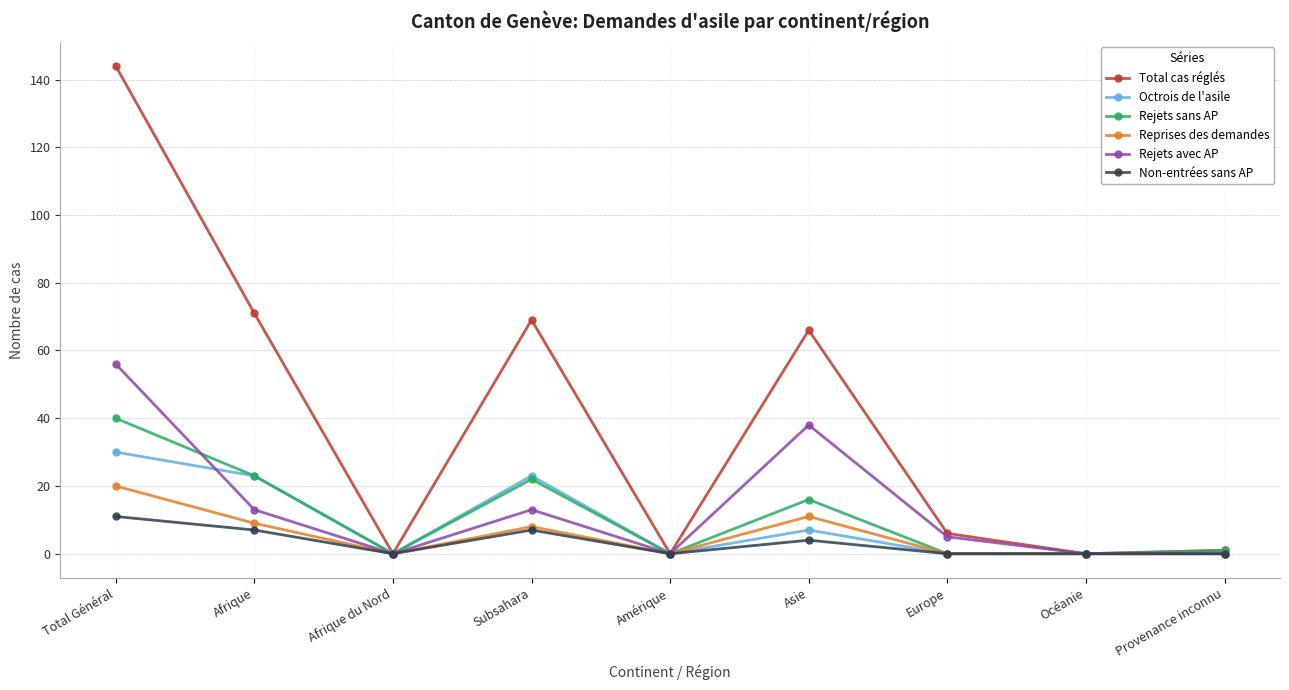

At which category does Rejets sans AP reach its first local valley?

Afrique du Nord